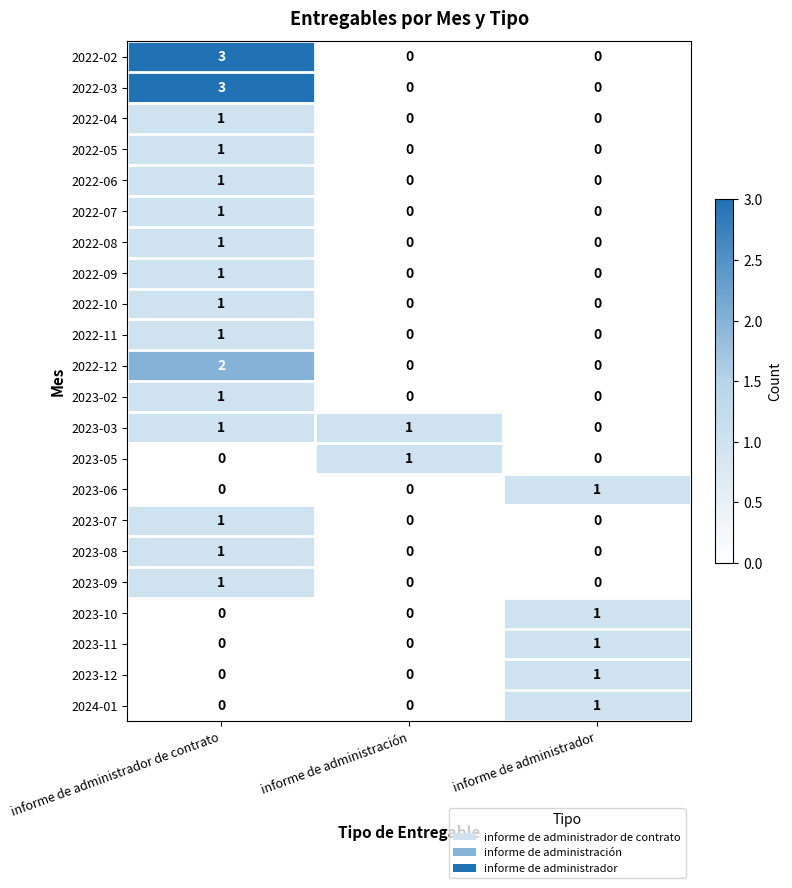

What is the spread (max minus min) of values at informe de administrador de contrato?

3